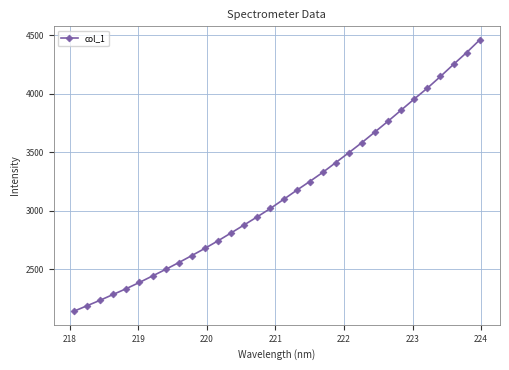

How many series are shown in this chart?

1